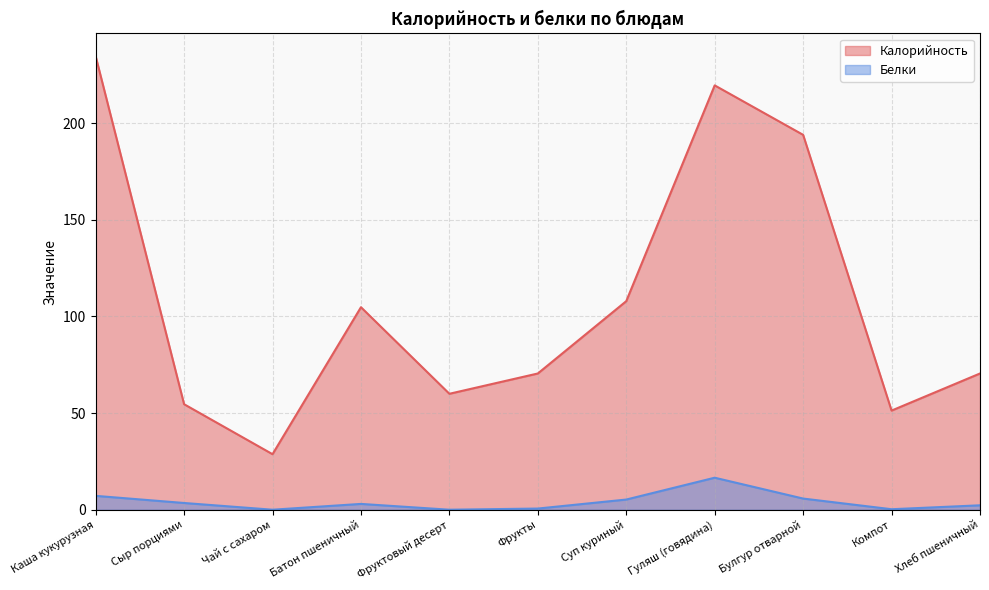

What is the label of the 8th point from the left?

Гуляш (говядина)